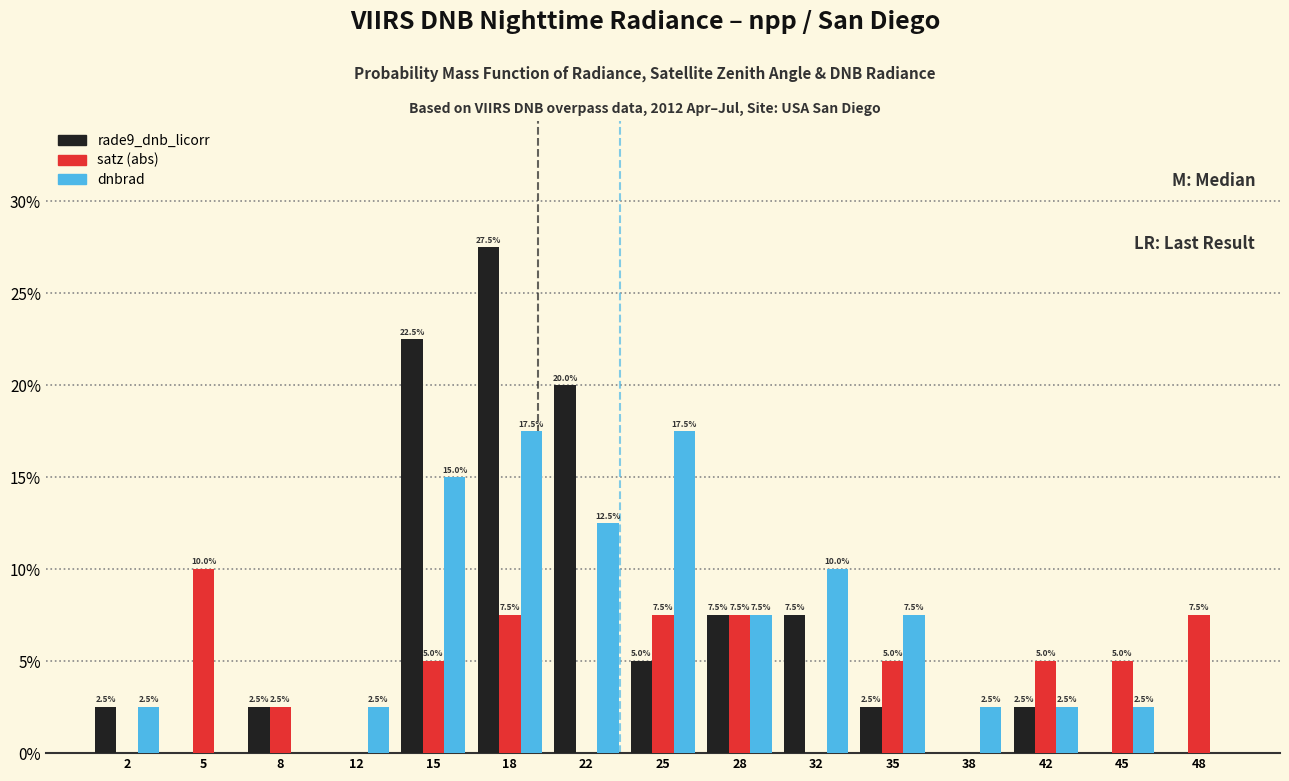

In the rade9_dnb_licorr series, which range on the x-axis has the tallest bar?

16.5 to 20.0